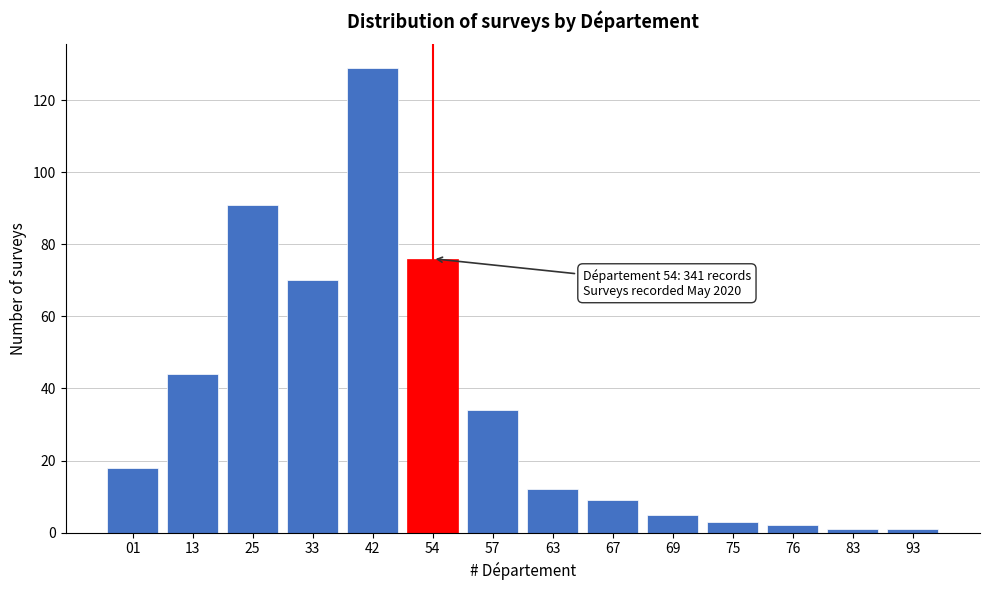

Reading left to right, what are all the values shown in this chart?

18	44	91	70	129	76	34	12	9	5	3	2	1	1